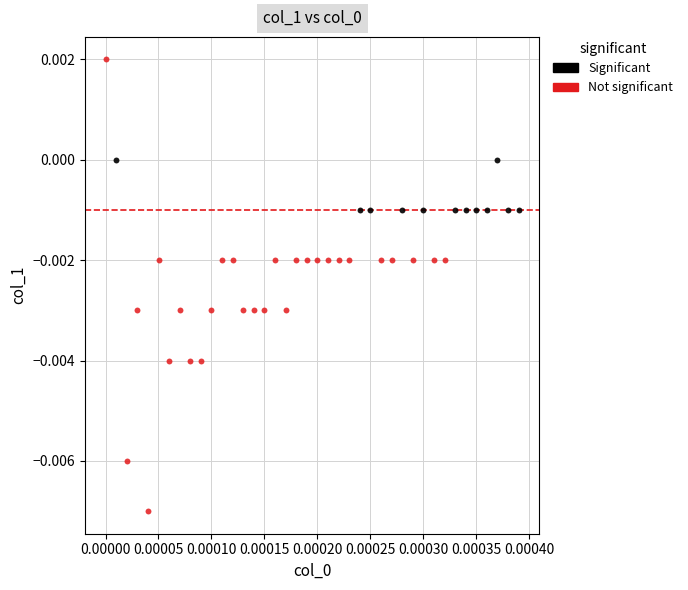

Which series contains the highest Y value?

Not significant